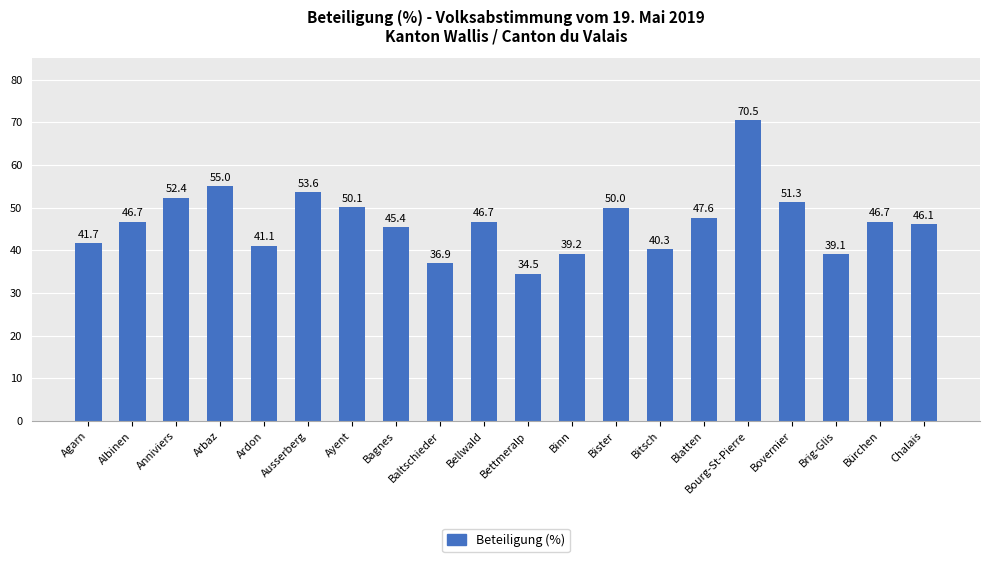

The chart shows a value of 17.5 at Ayent. True or false?

False